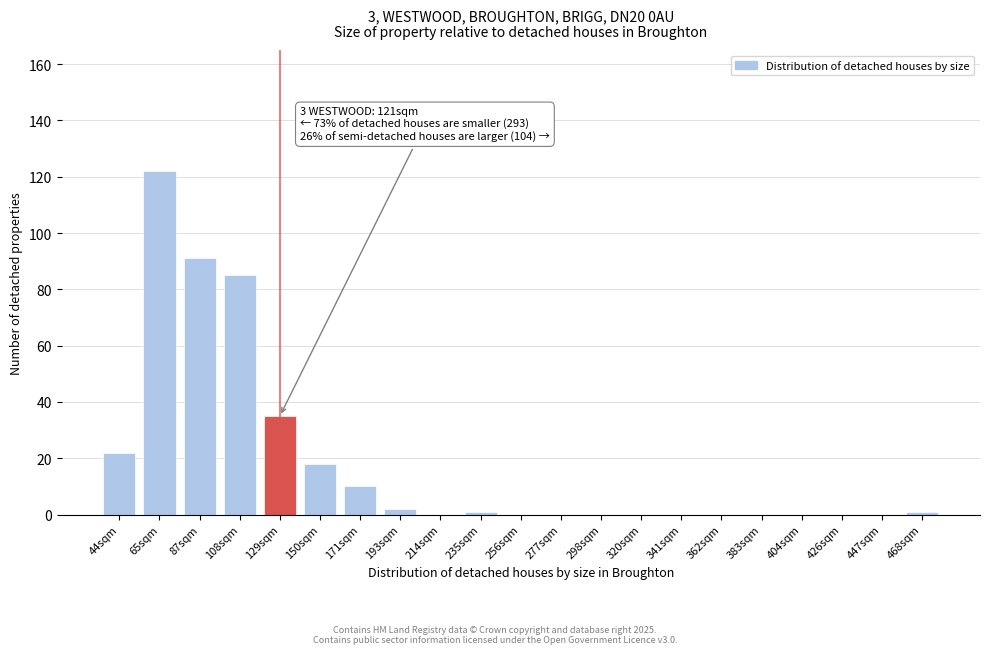

Reading left to right, transcribe all the data shown in this chart.

44sqm=22	65sqm=122	87sqm=91	108sqm=85	129sqm=35	150sqm=18	171sqm=10	193sqm=2	214sqm=0	235sqm=1	256sqm=0	277sqm=0	298sqm=0	320sqm=0	341sqm=0	362sqm=0	383sqm=0	404sqm=0	426sqm=0	447sqm=0	468sqm=1